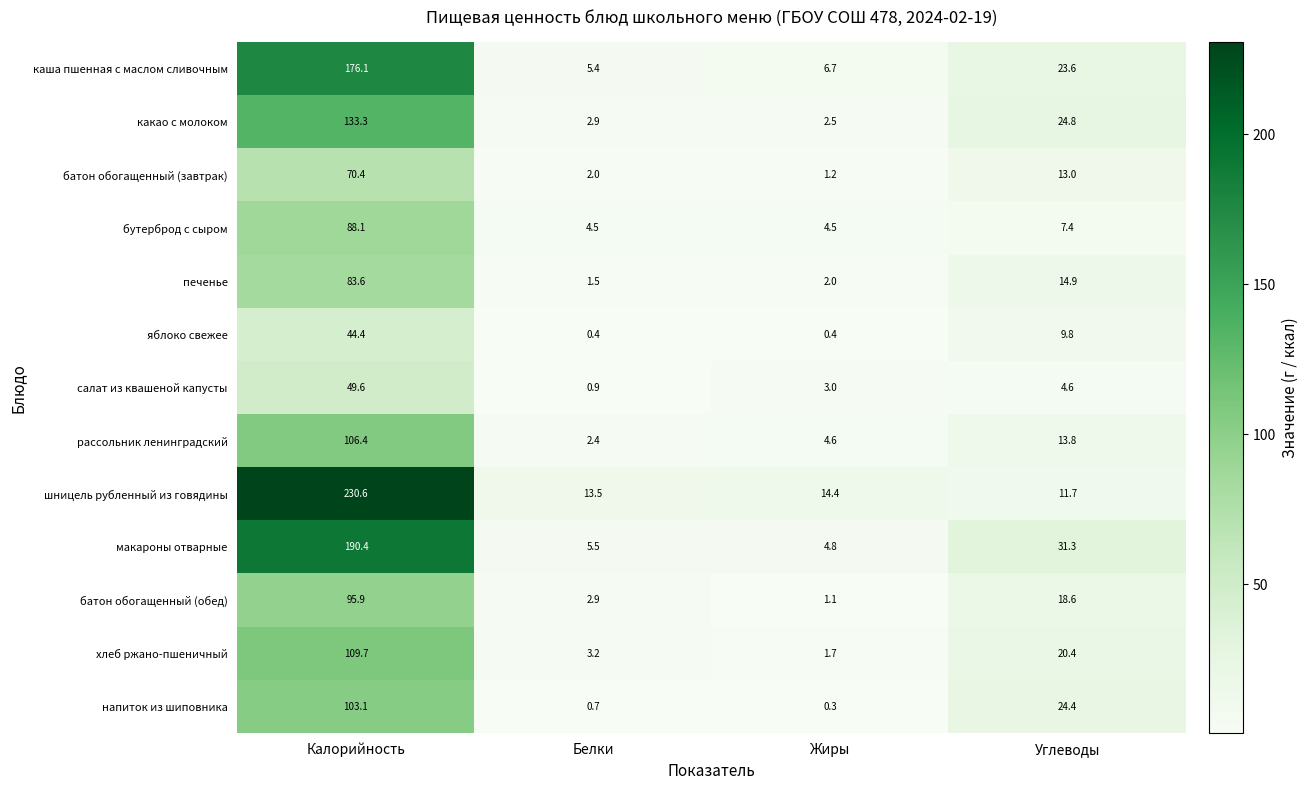

Rank the categories by шницель рубленный из говядины value from lowest to highest.

Углеводы, Белки, Жиры, Калорийность